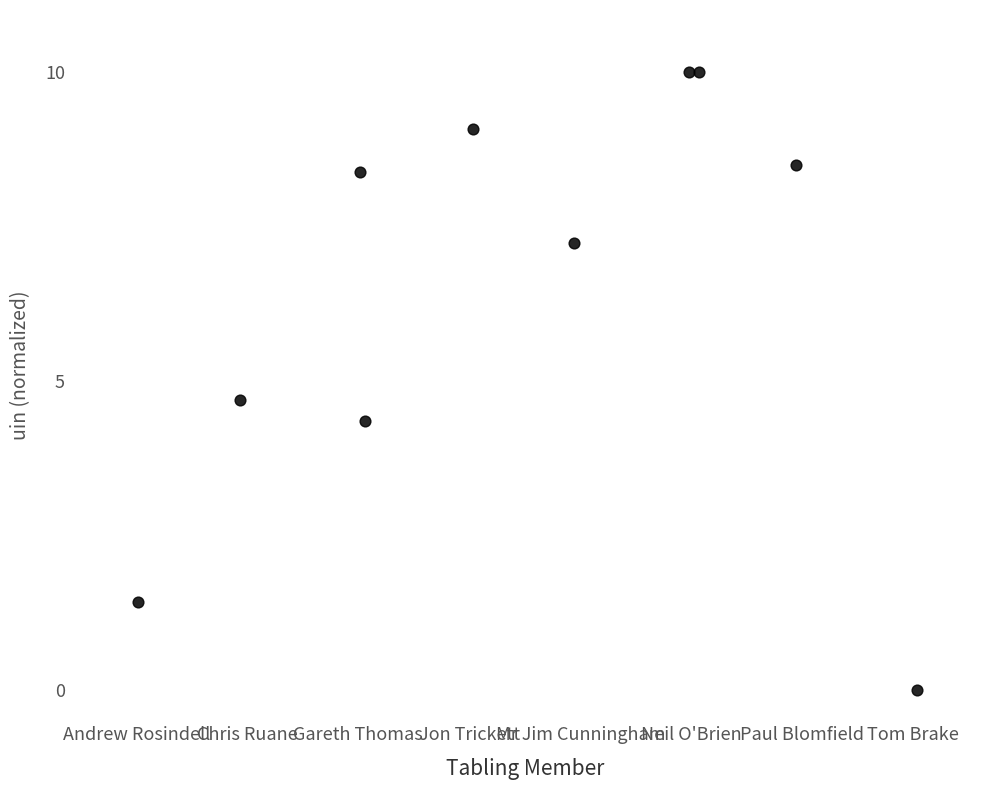

What is the range of Y values (max minus min)?

10.0